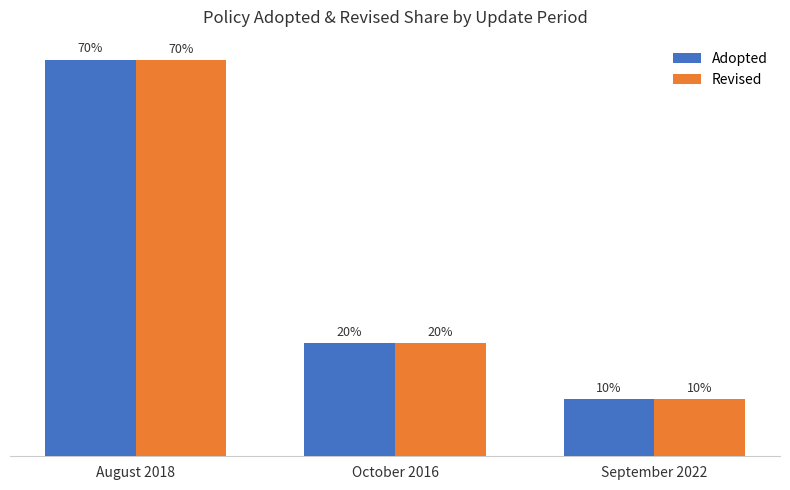

Rank the categories by Adopted value from highest to lowest.

August 2018, October 2016, September 2022